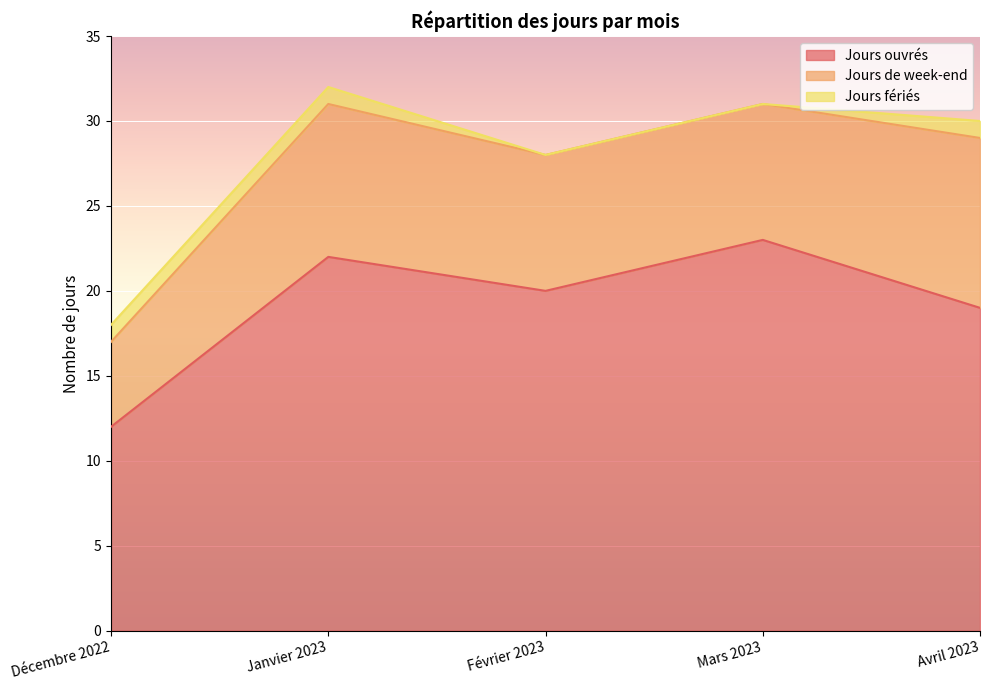

What is the difference between the highest and lowest values at Avril 2023?

18